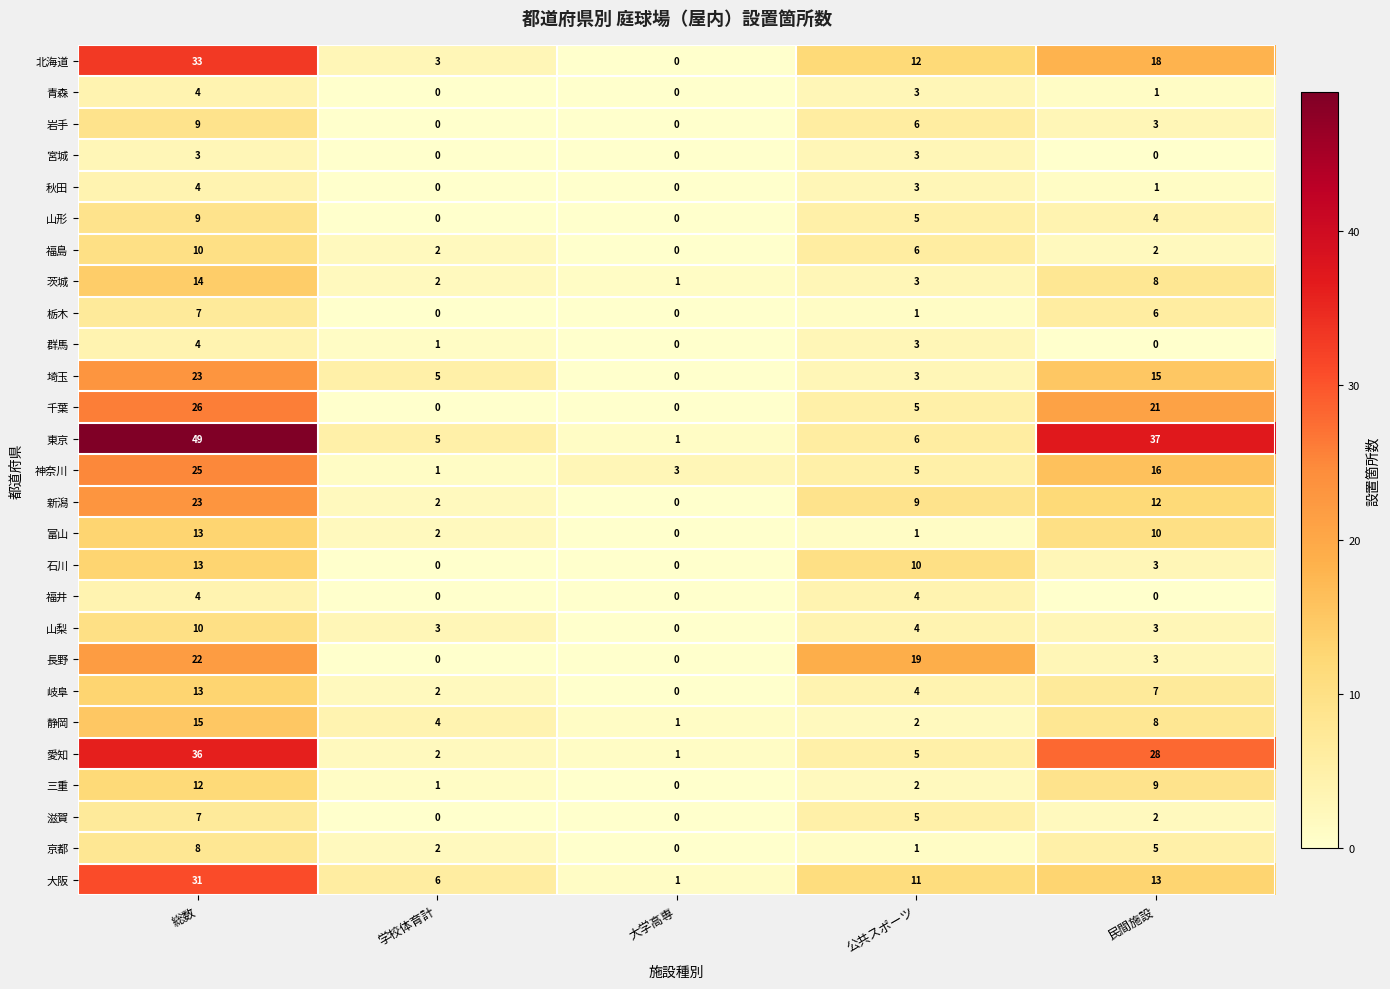

What is the spread (max minus min) of values at 公共スポーツ?

18